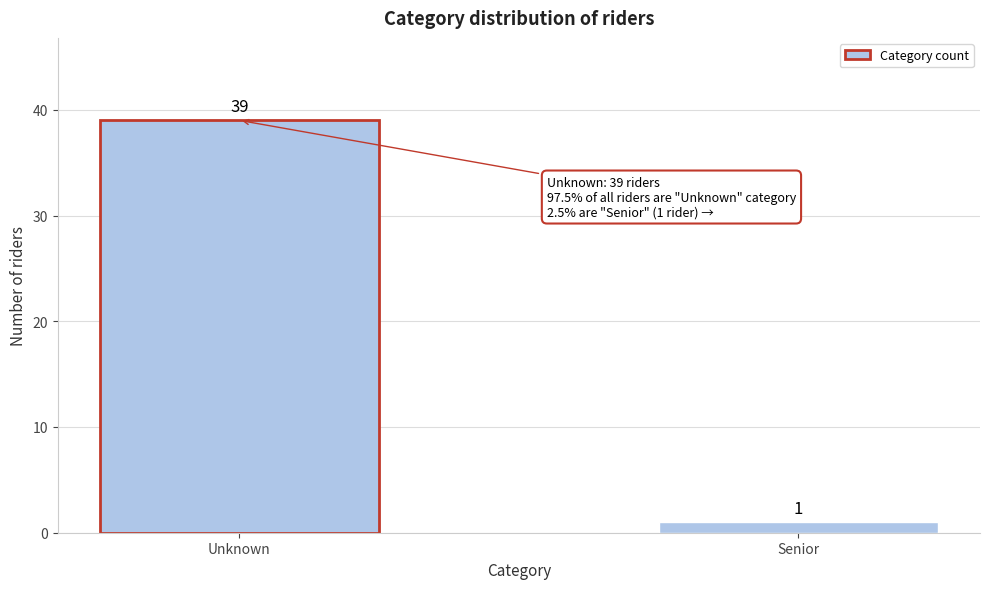

Reading left to right, extract all data points from this chart.

39	1